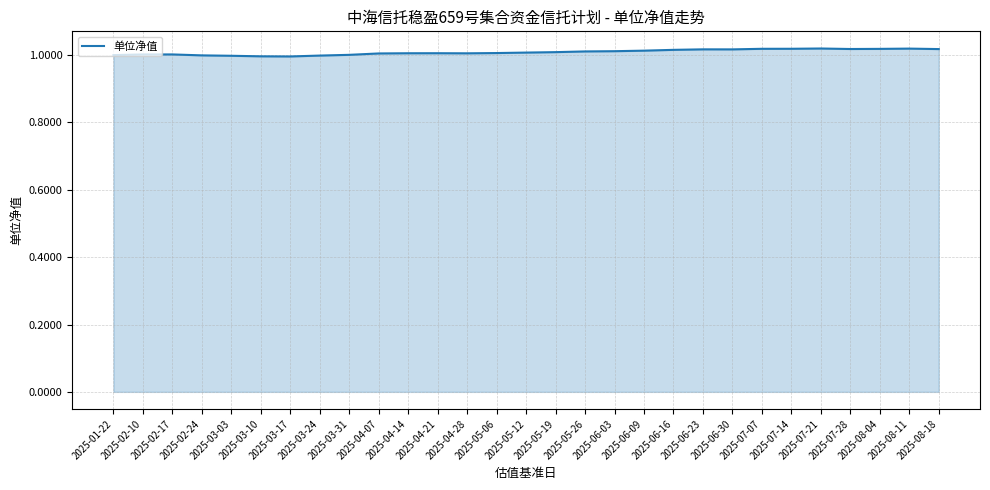

Is this an area chart (filled region under the line)?

Yes